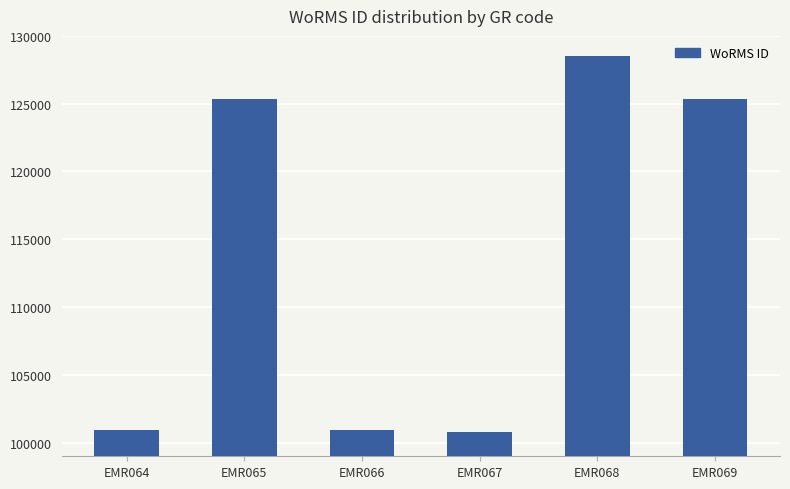

Count the number of categories in the chart.

6